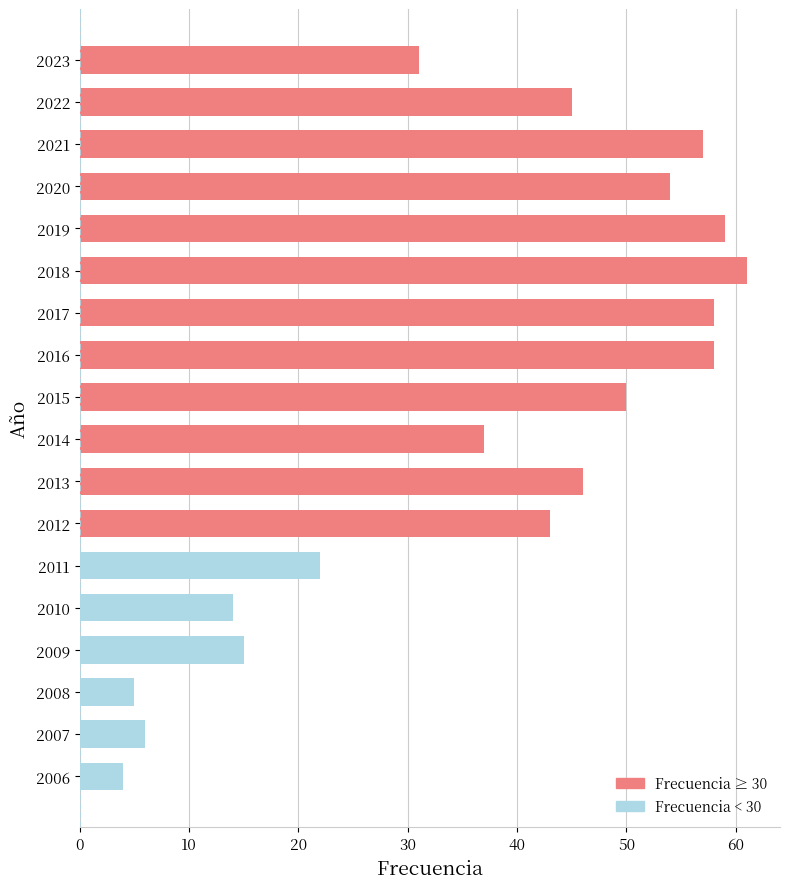

Which label corresponds to the largest value in the chart?

2018